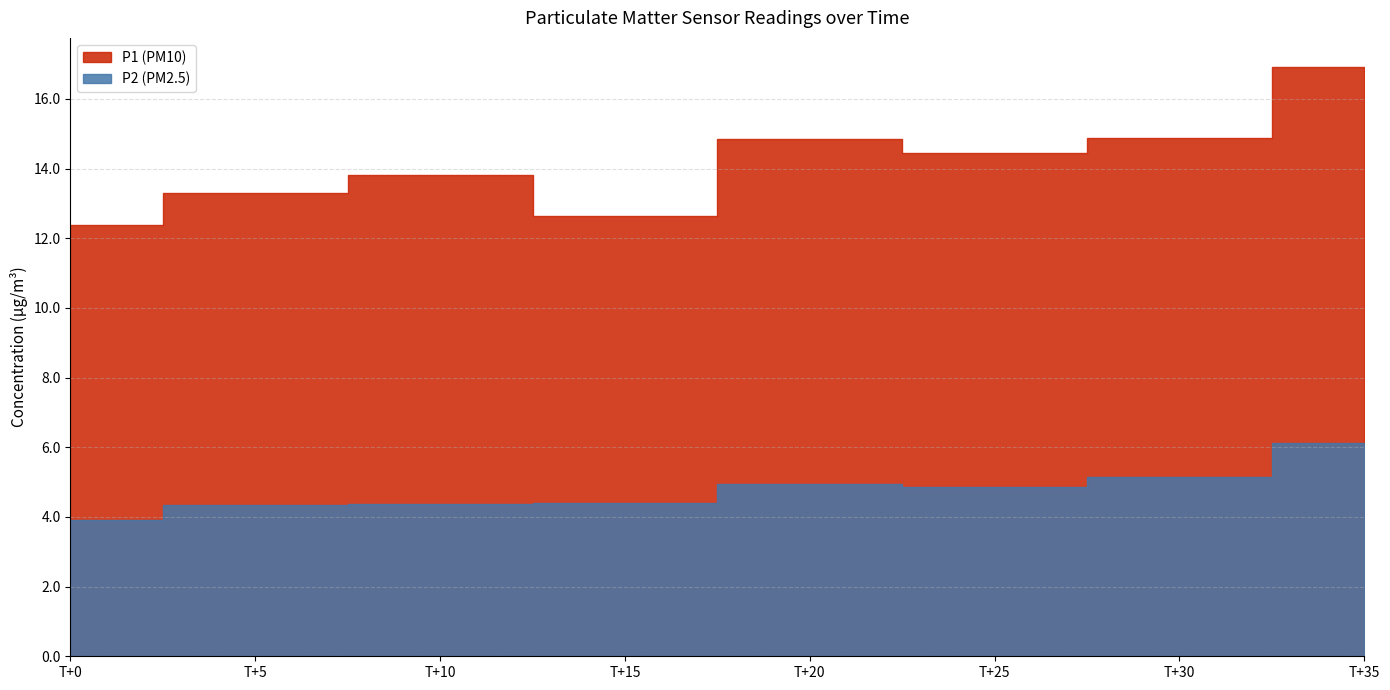

True or false: P2 and P1 intersect in this chart.

False